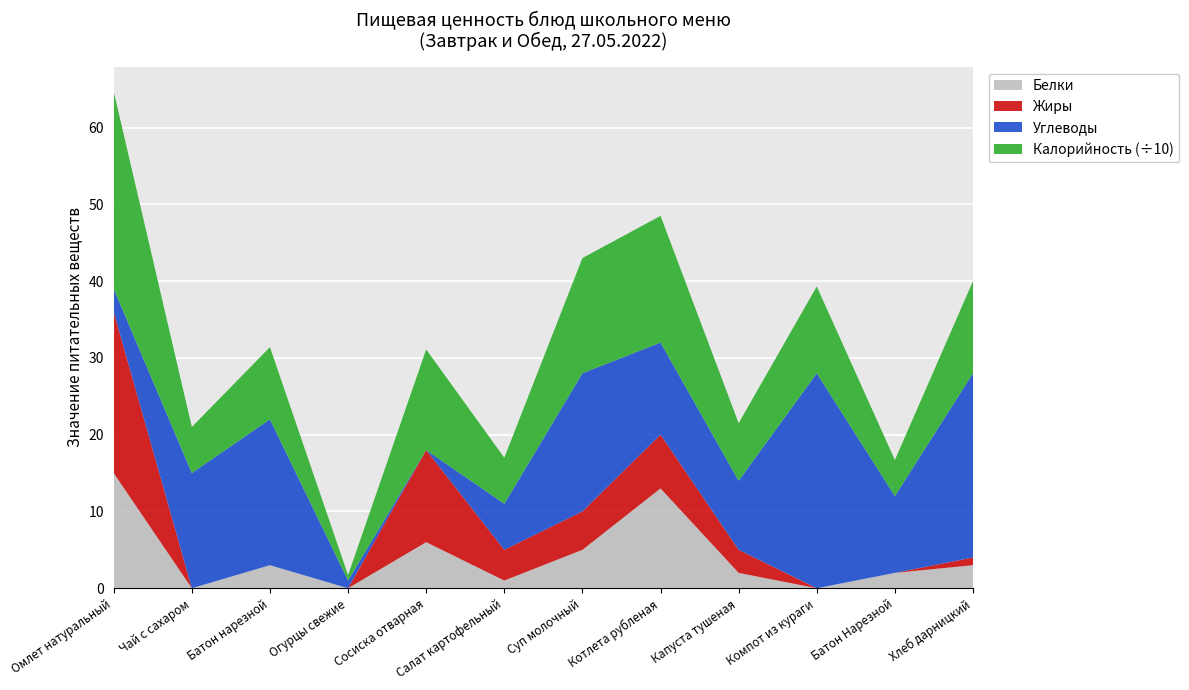

Reading left to right, what are all the values shown in this chart?

Белки: 15.0	0.0	3.0	0.0	6.0	1.0	5.0	13.0	2.0	0.0	2.0	3.0
Жиры: 21.0	0.0	0.0	0.0	12.0	4.0	5.0	7.0	3.0	0.0	0.0	1.0
Углеводы: 3.0	15.0	19.0	1.0	0.0	6.0	18.0	12.0	9.0	28.0	10.0	24.0
Калорийность (÷10): 25.7	6.0	9.4	0.7	13.1	6.0	15.0	16.5	7.5	11.3	4.7	12.0